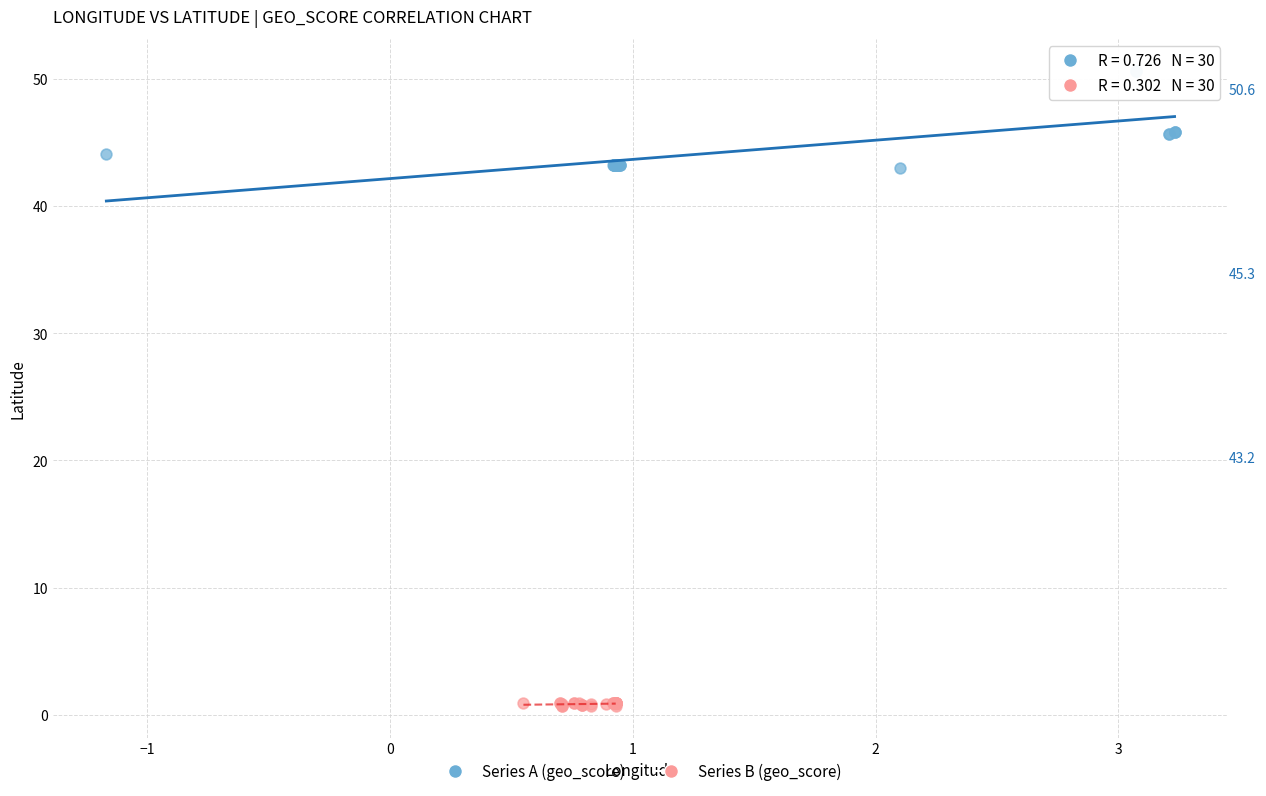

Which series reaches the minimum Y coordinate?

Series B (geo_score)